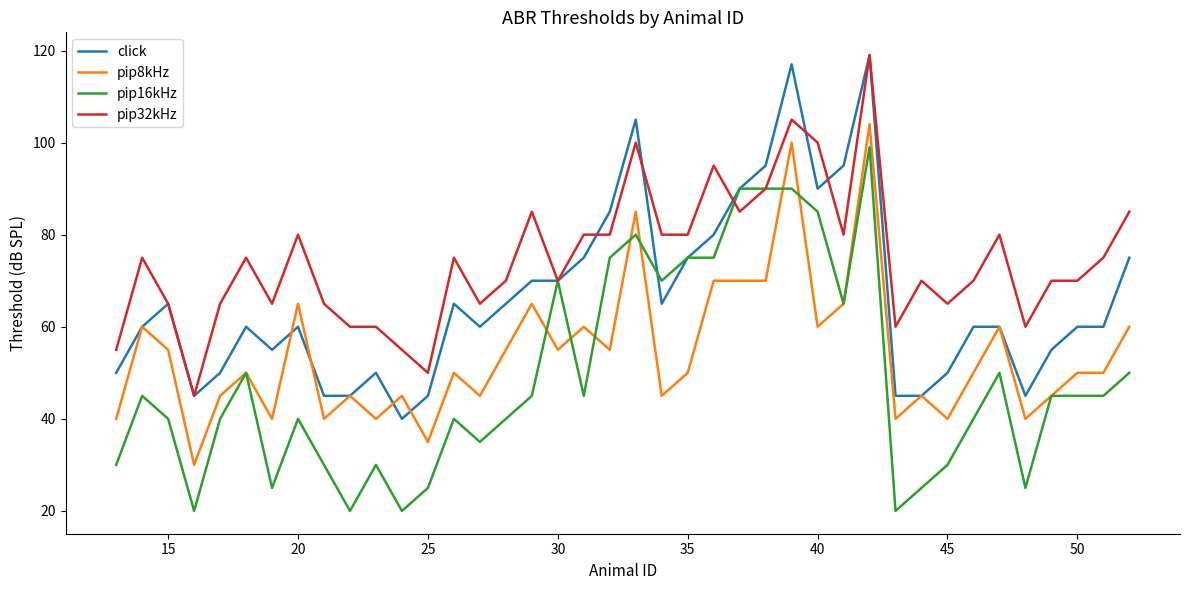

Which series has the largest total across all categories?

pip32kHz